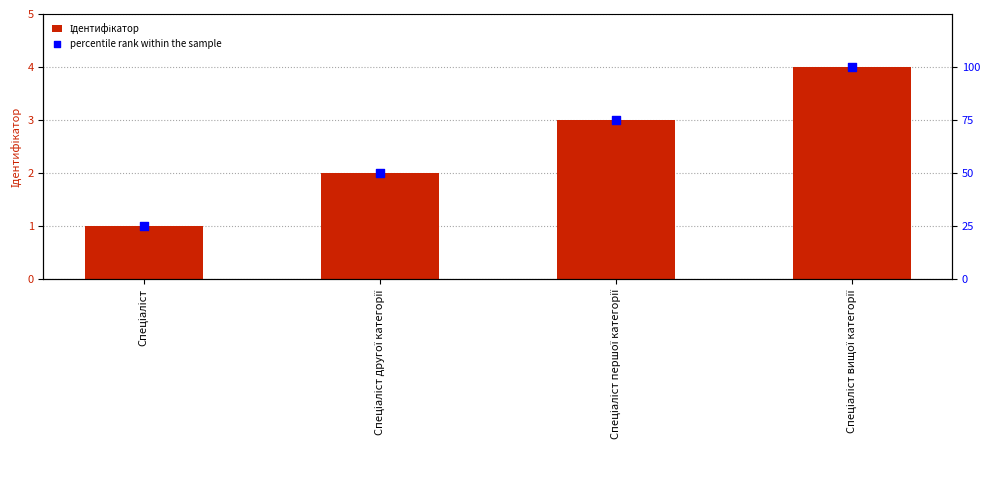

Which series has the widest spread of Y values?

percentile rank within the sample